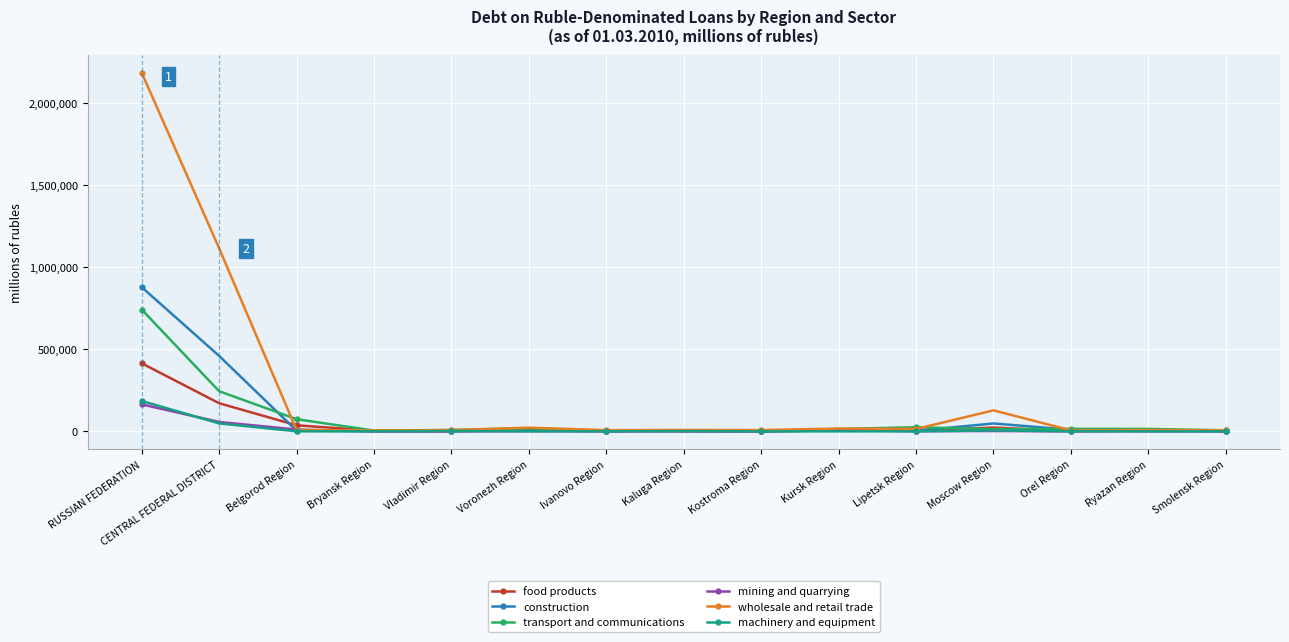

What is the difference between the maximum and minimum values in the food products series?

413690